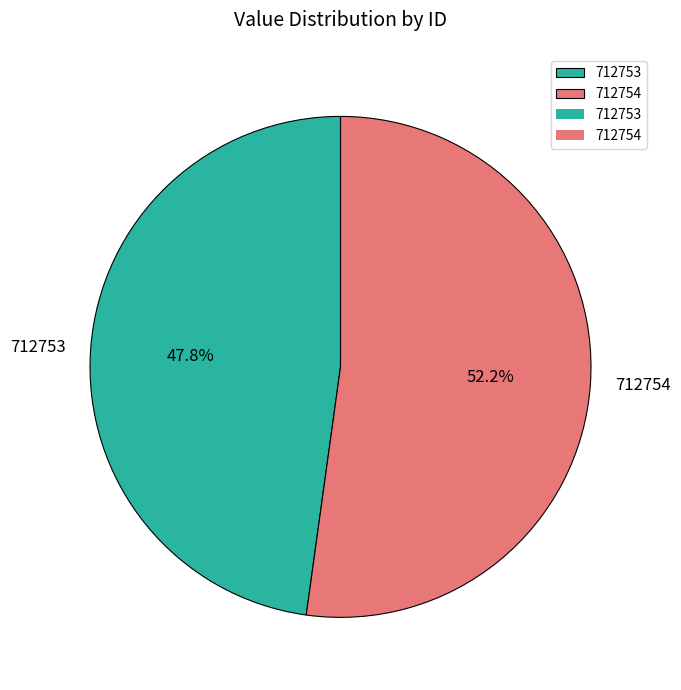

What is the smallest slice in the pie chart?

712753